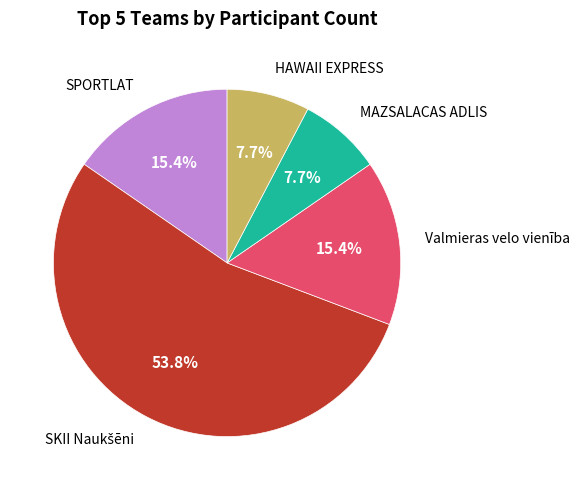

Does any single category account for the majority?

Yes